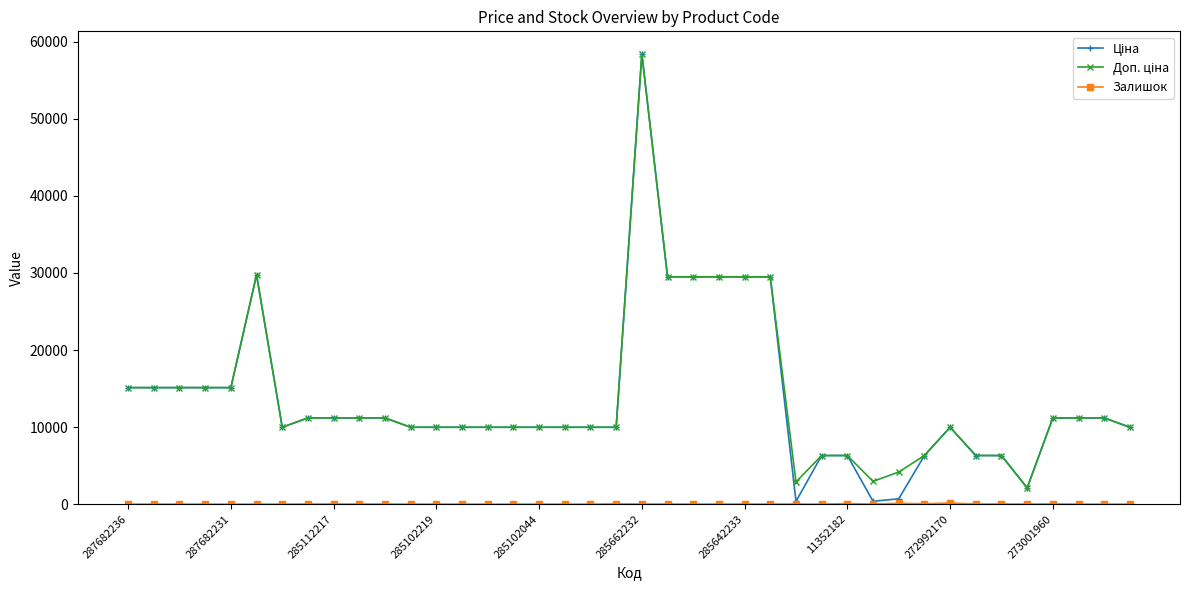

What is the maximum value shown in the chart?

58426.5